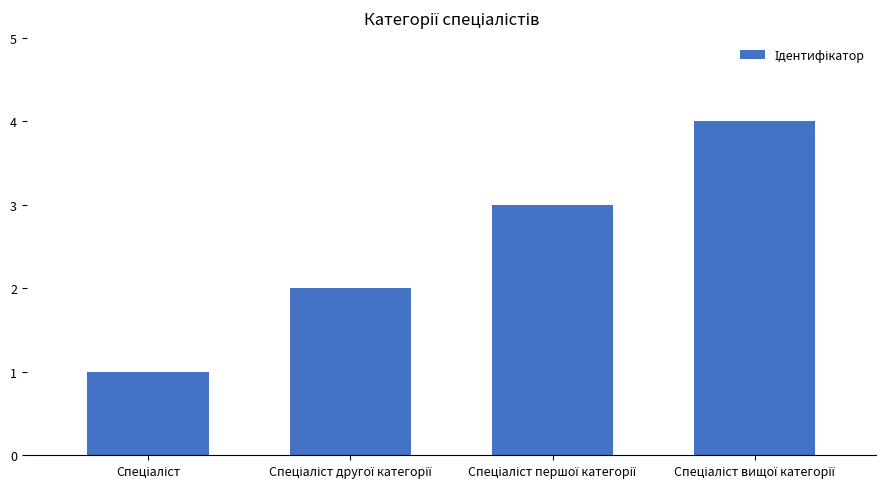

Reading right to left, list all the values displayed in this chart.

4	3	2	1